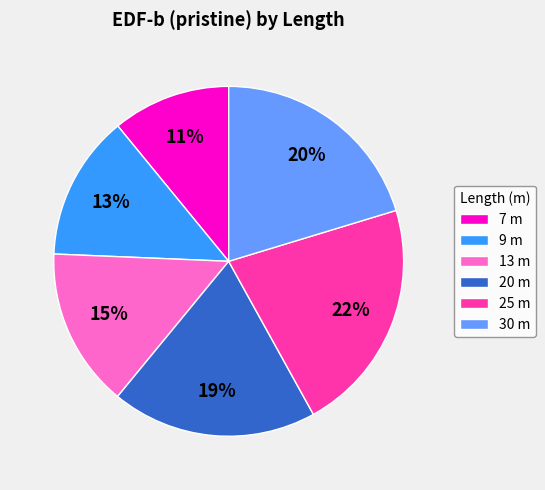

Is the sum of 25 m and 30 m greater than half?

No